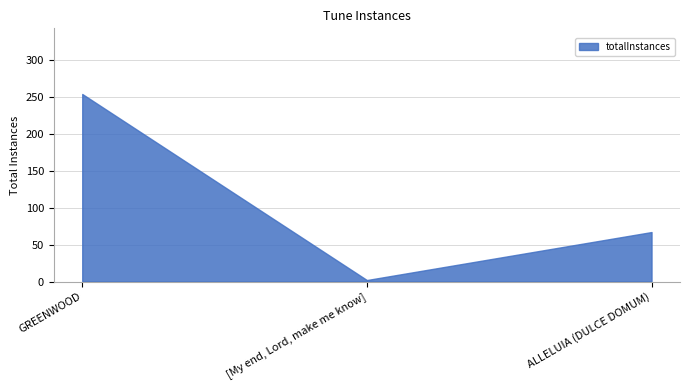

Reading left to right, what are all the values shown in this chart?

GREENWOOD=254	[My end, Lord, make me know]=2	ALLELUIA (DULCE DOMUM)=67